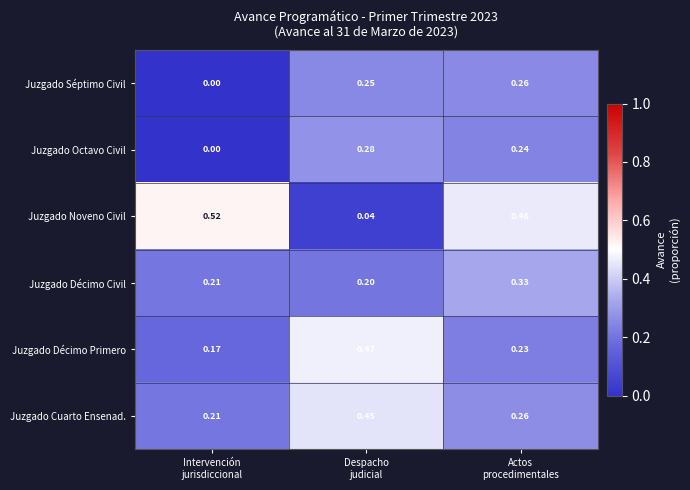

Which series has the largest range (max minus min)?

Juzgado Noveno Civil